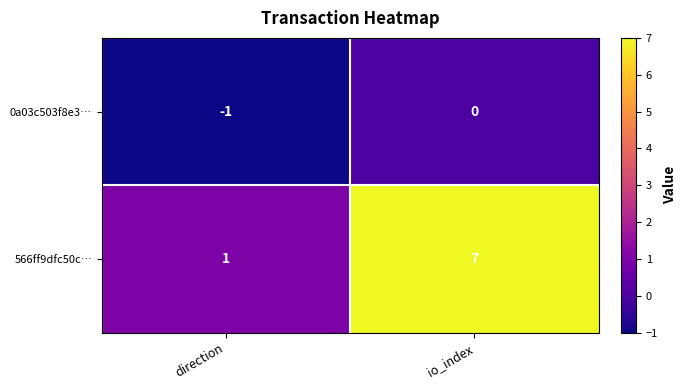

Which series has the largest total across all categories?

566ff9dfc50c…